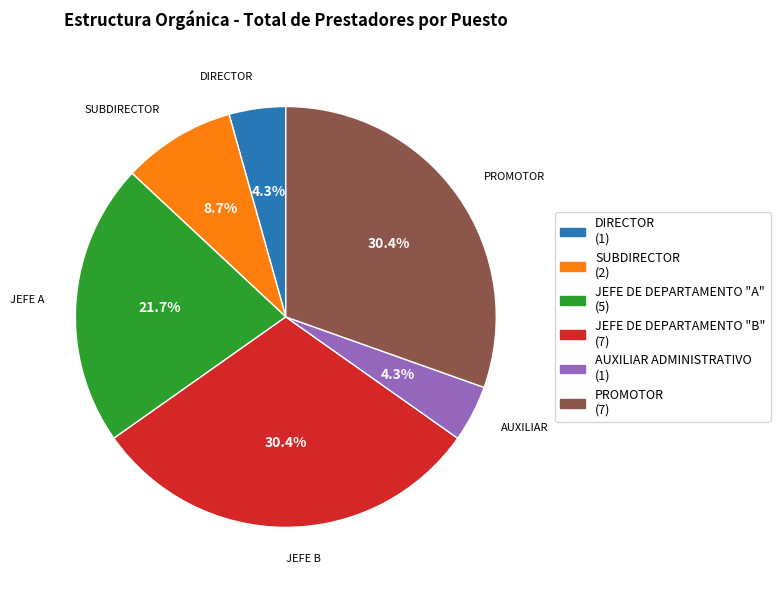

What percentage is the AUXILIAR ADMINISTRATIVO slice, to the nearest percent?

4%